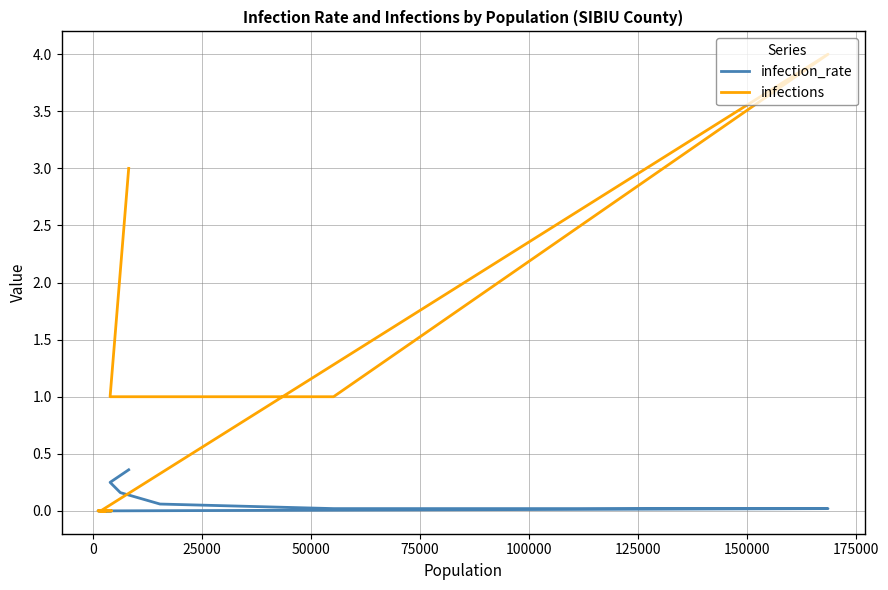

Reading right to left, what are all the values shown in this chart?

infection_rate: 0.0	0.0	0.0	0.0	0.0	0.0	0.0	0.0	0.0	0.0	0.0	0.1	0.2	0.2	0.4
infections: 0.0	0.0	0.0	0.0	0.0	0.0	0.0	0.0	0.0	4.0	1.0	1.0	1.0	1.0	3.0